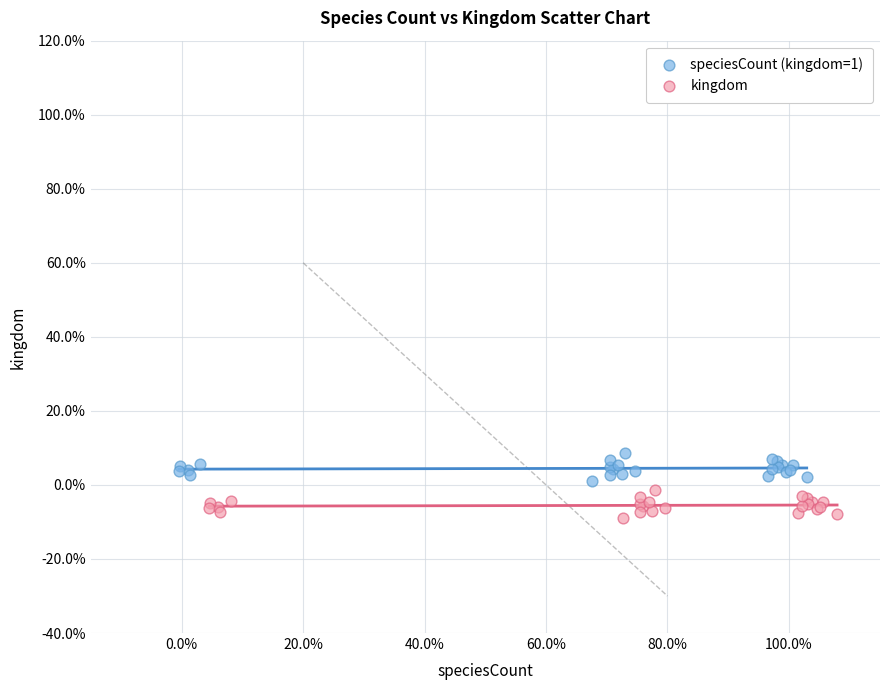

Which series reaches the minimum Y coordinate?

kingdom